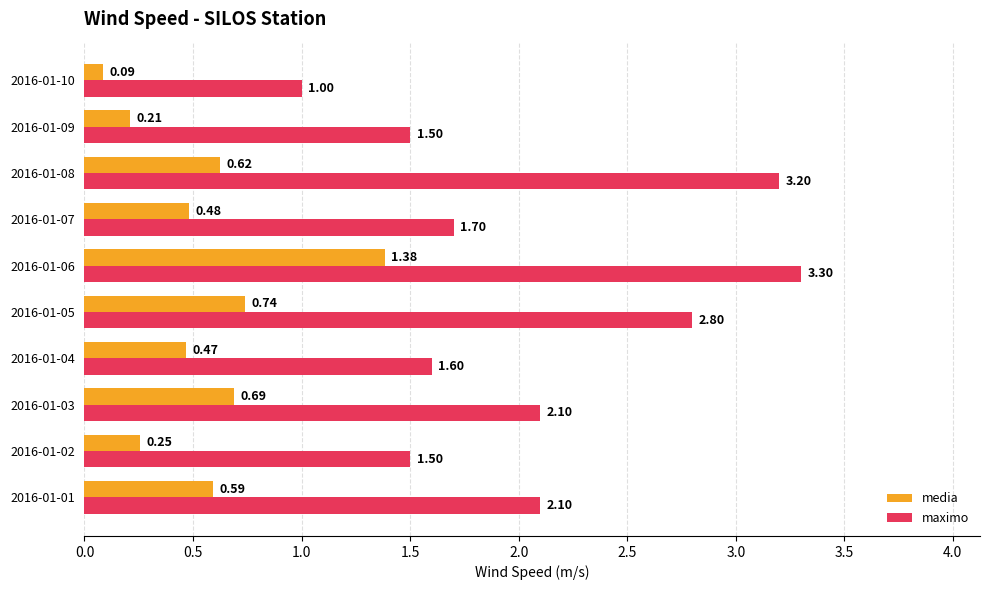

Rank the series by their average value, from highest to lowest.

maximo, media